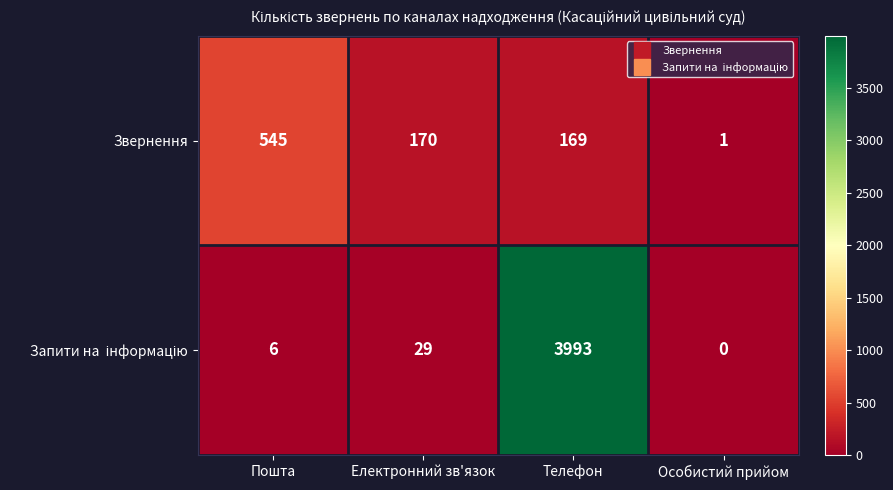

Where is Звернення nearest to the value 273?

Електронний зв'язок